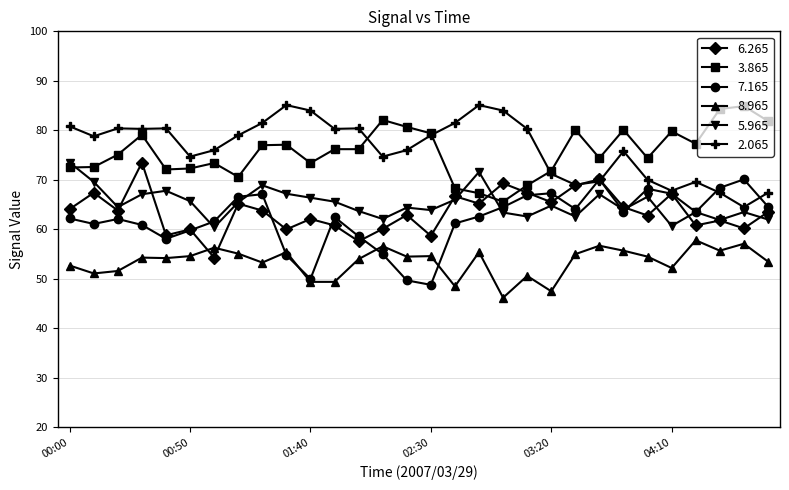

True or false: 6.265 has more than 1 interior local peaks.

True